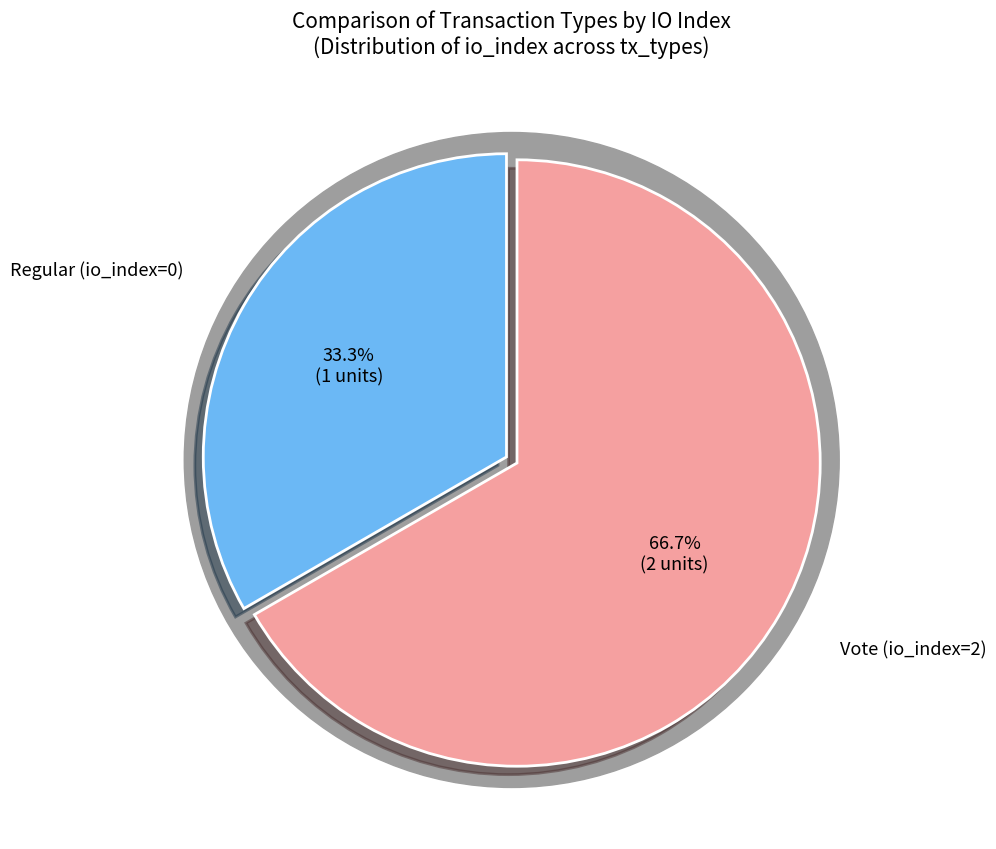

How many segments does this pie chart have?

2